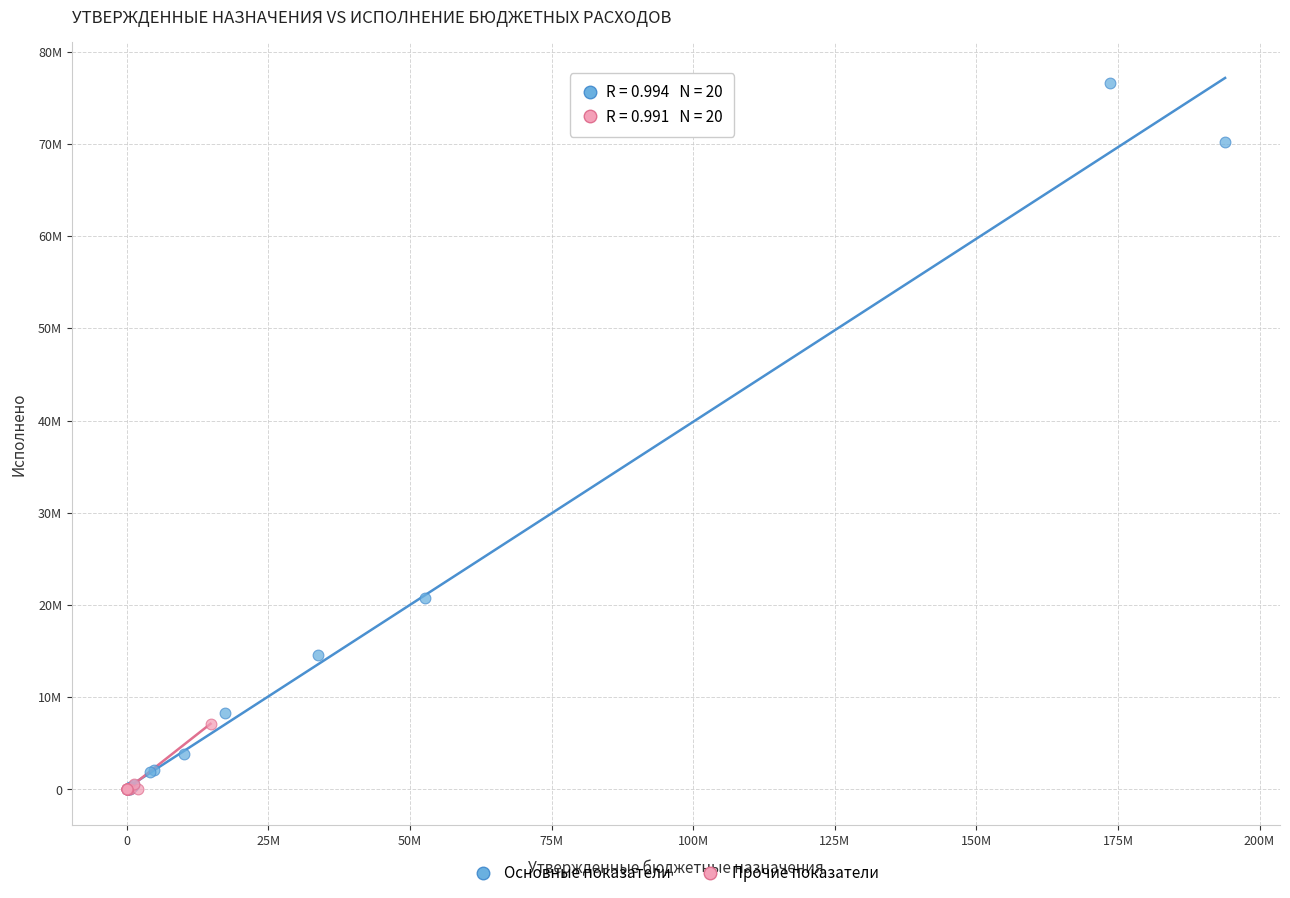

Which series contains the highest Y value?

Основные показатели